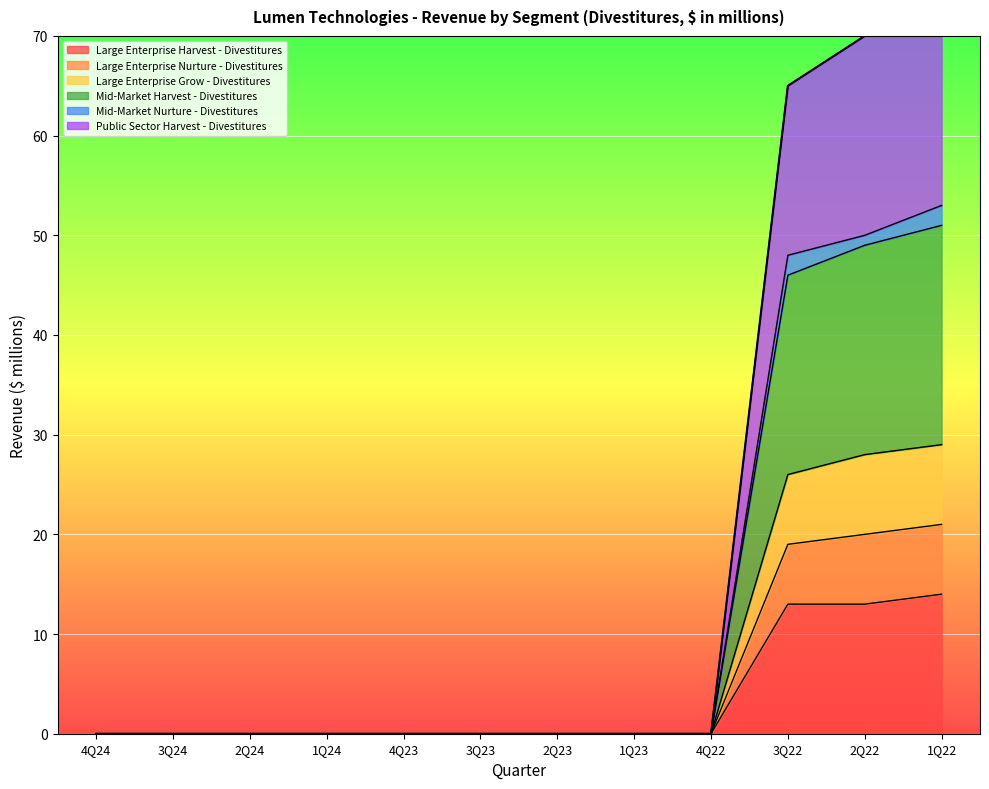

What is the sum of the Public Sector Harvest - Divestitures values at 1Q22 and 2Q23?

74